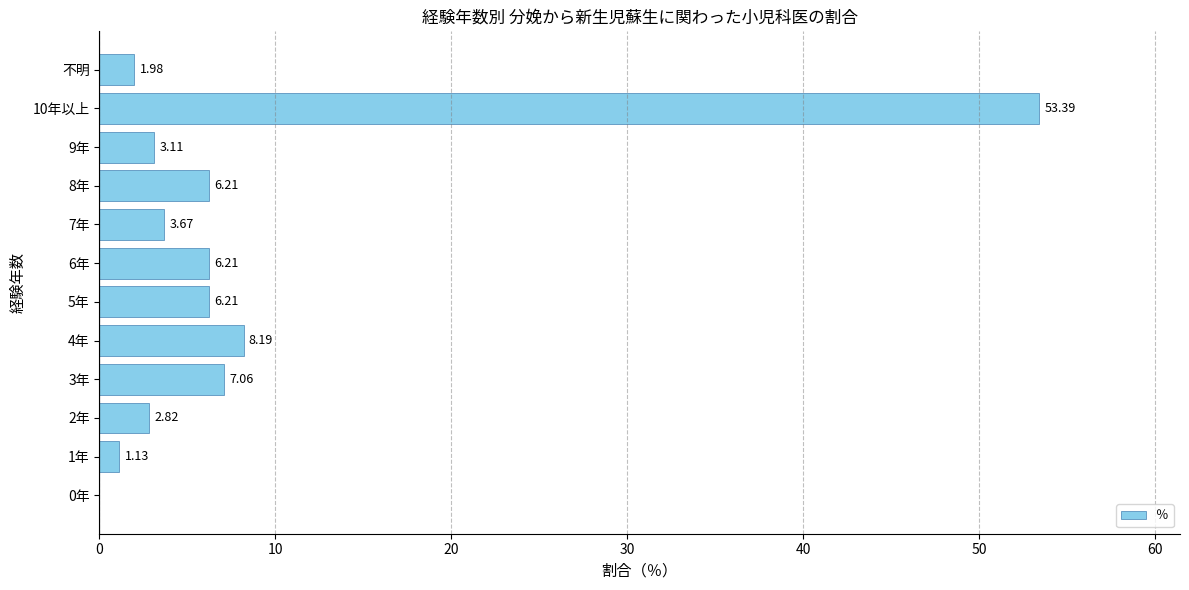

Between 5年 and 9年, which is larger?

5年